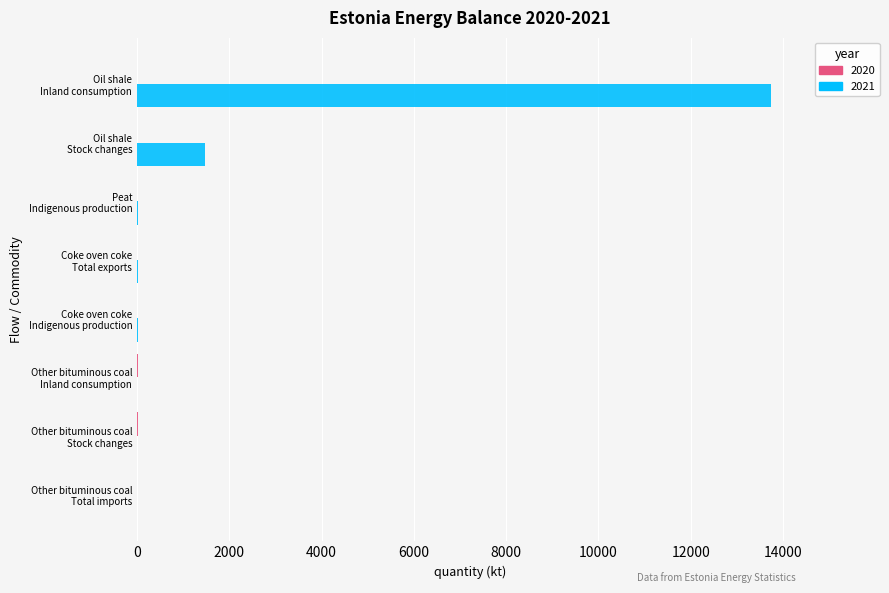

Which series has the largest total across all categories?

2021